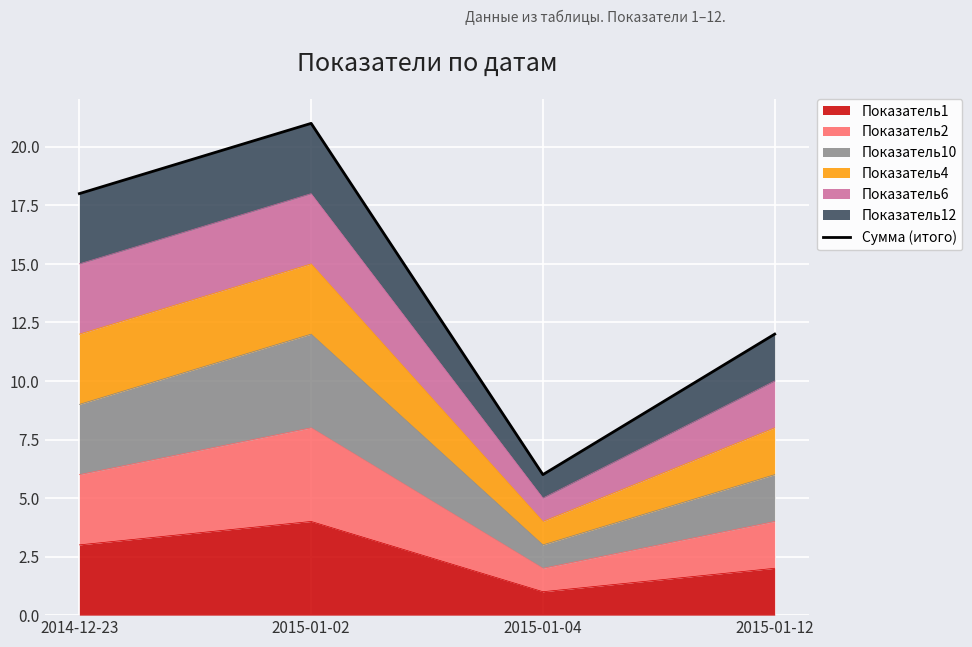

Reading left to right, extract all data points from this chart.

18	21	6	12